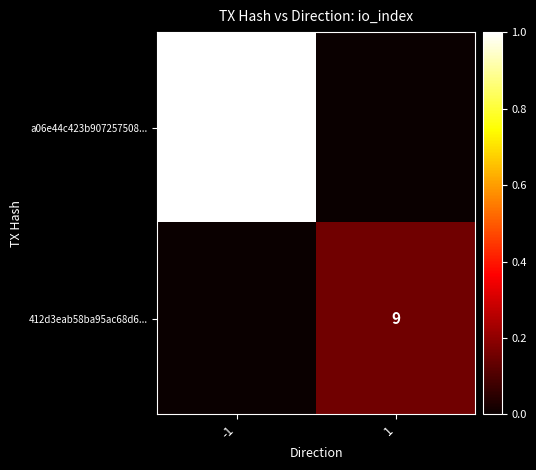

True or false: a06e44c423b907257508... has a value of 21 at -1.

False